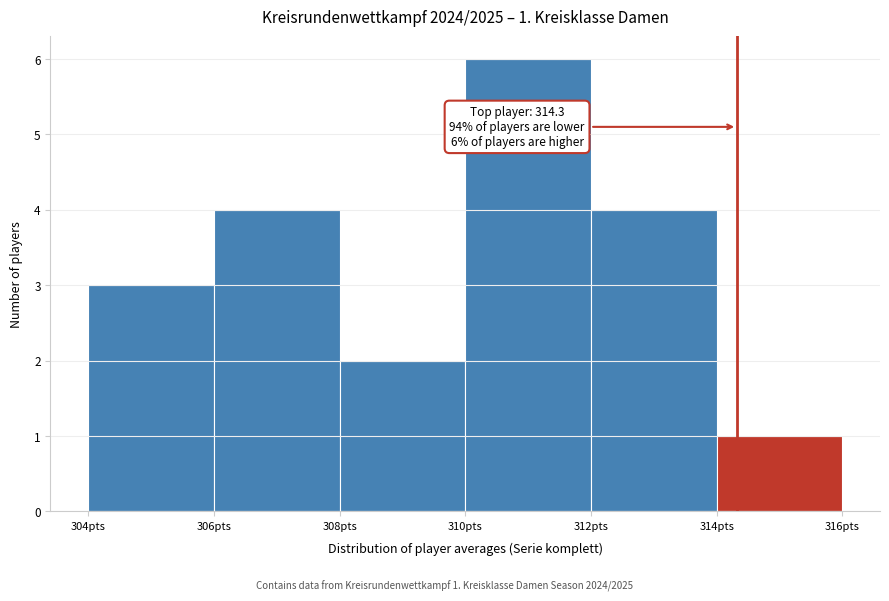

Over which range of the x-axis is the bar tallest?

310 to 312